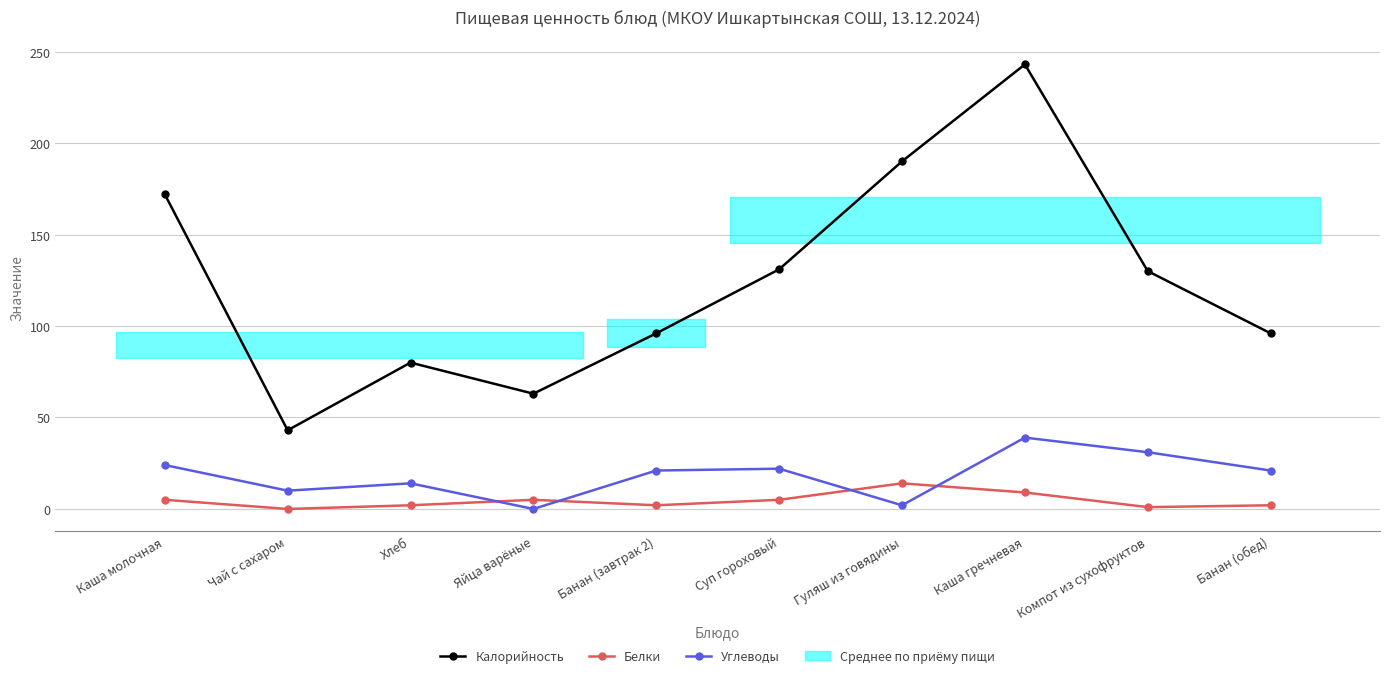

True or false: Углеводы has more than 2 points higher than both neighbors.

True